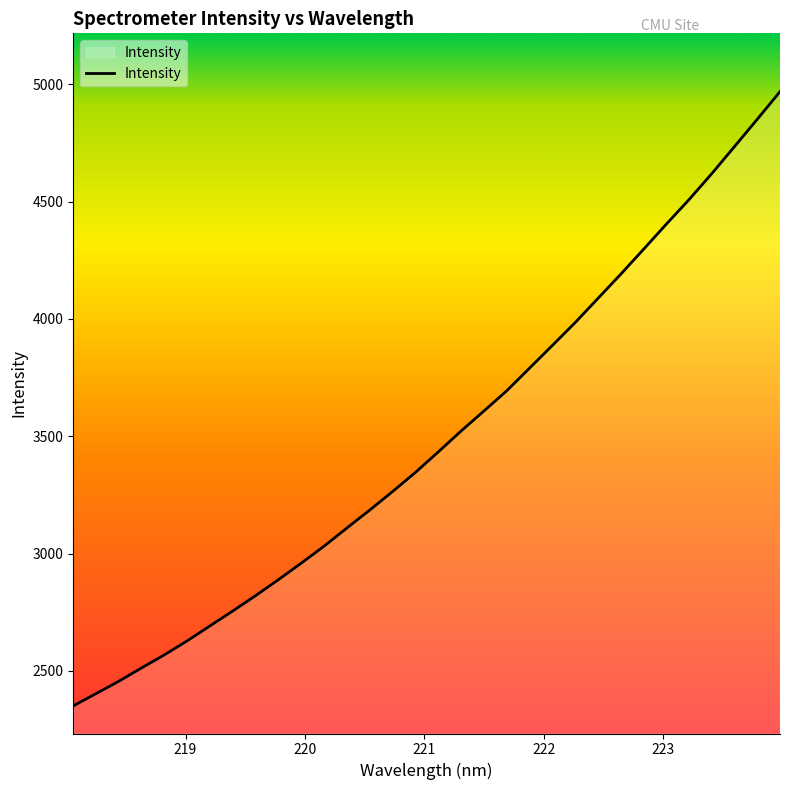

What is the maximum value shown in the chart?

4968.8